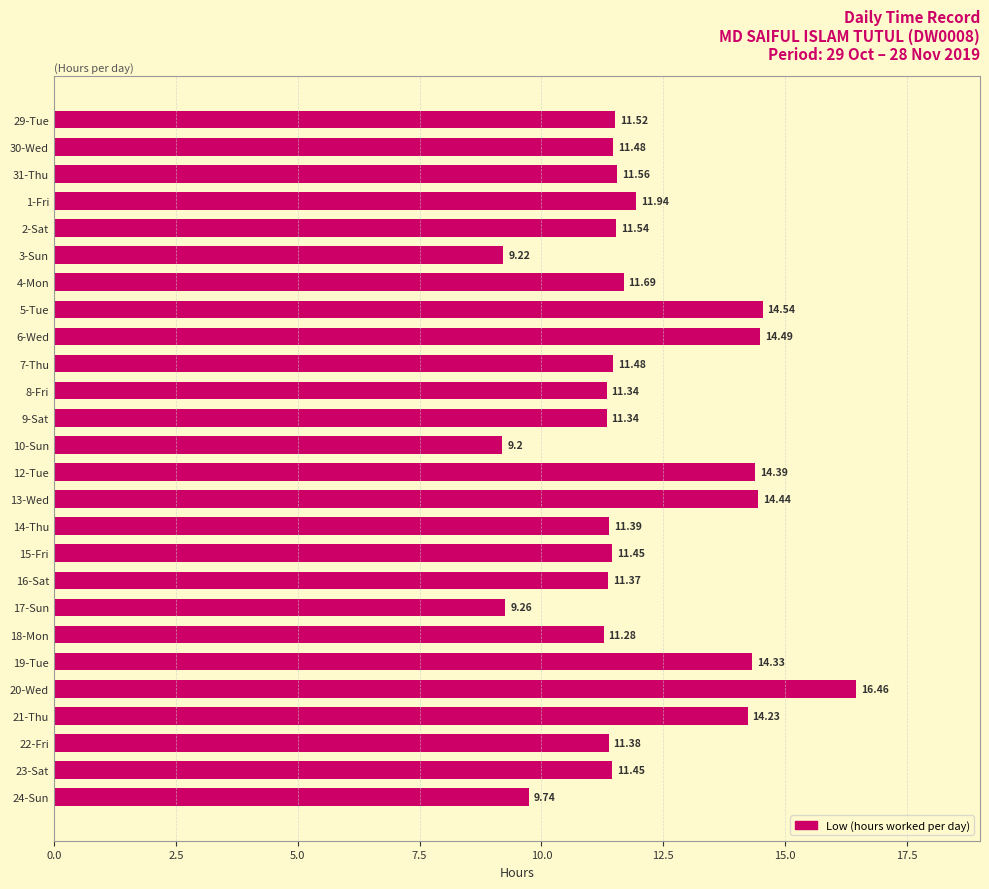

Which category has the highest value across all series?

20-Wed